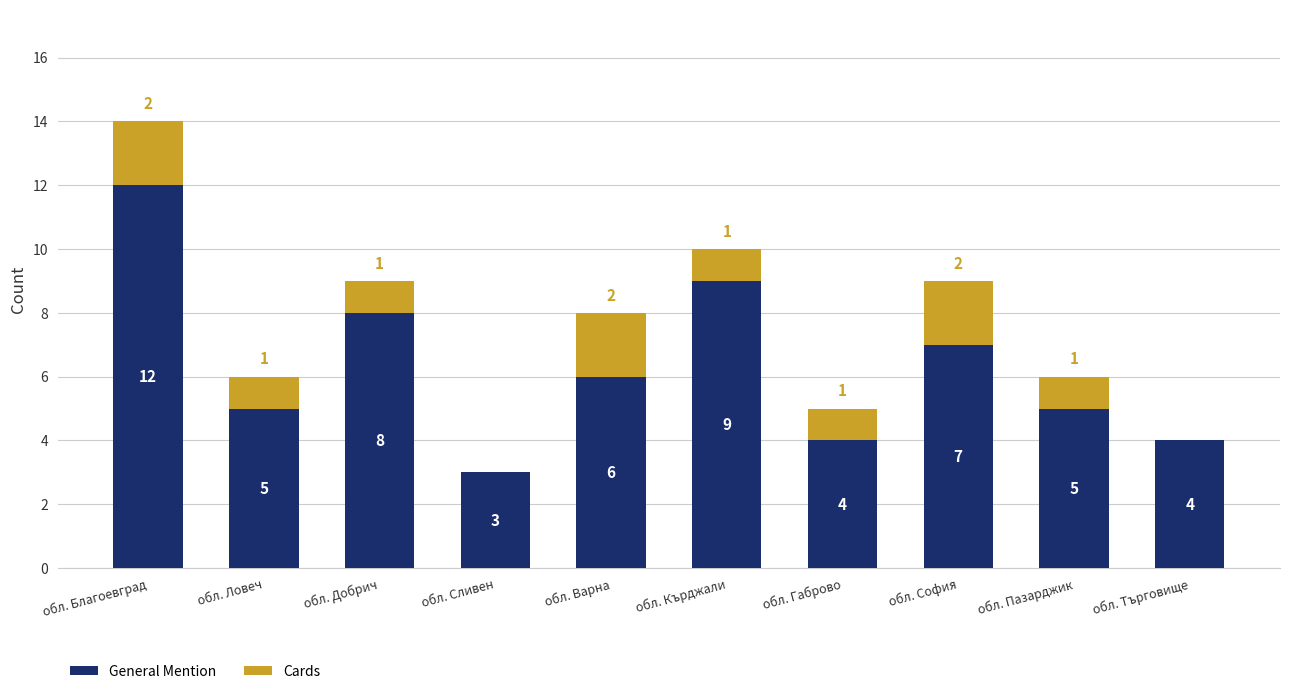

Reading right to left, what are the values for General Mention?

обл. Търговище=4	обл. Пазарджик=5	обл. София=7	обл. Габрово=4	обл. Кърджали=9	обл. Варна=6	обл. Сливен=3	обл. Добрич=8	обл. Ловеч=5	обл. Благоевград=12